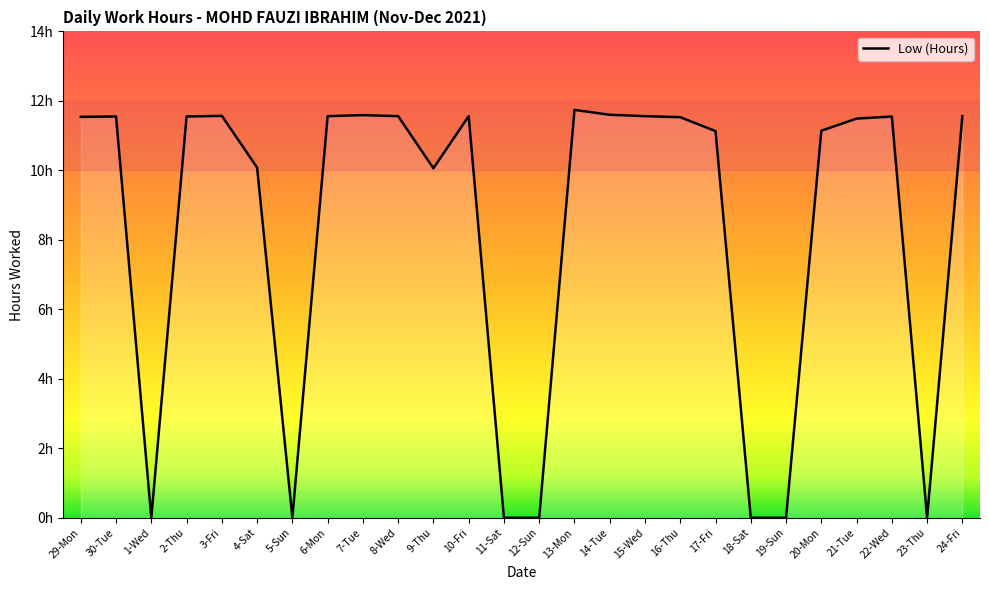

Where is the data nearest to the value 5?

1-Wed